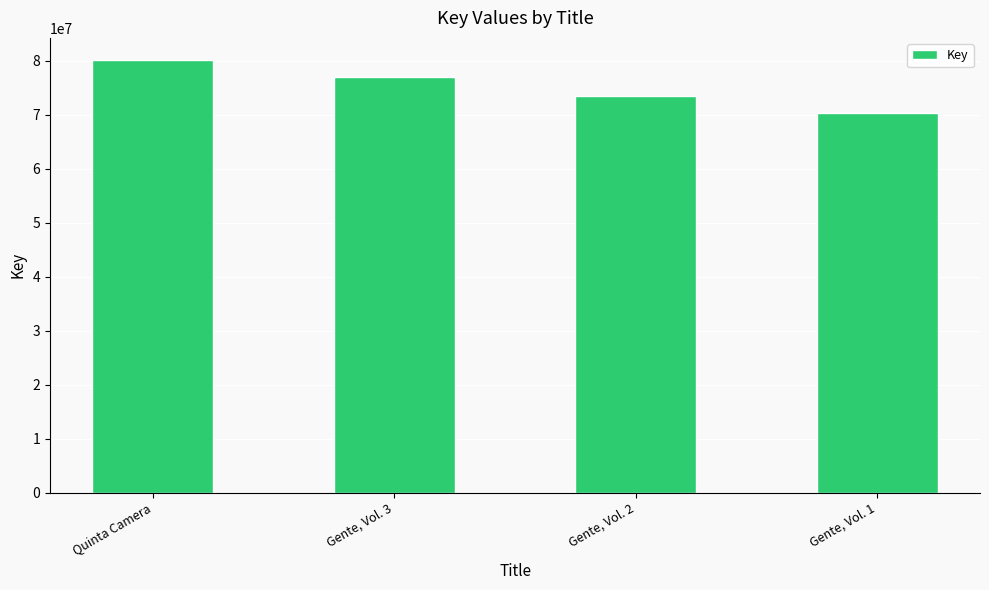

What is the difference between the values at Gente, Vol. 1 and Gente, Vol. 3?

6581886